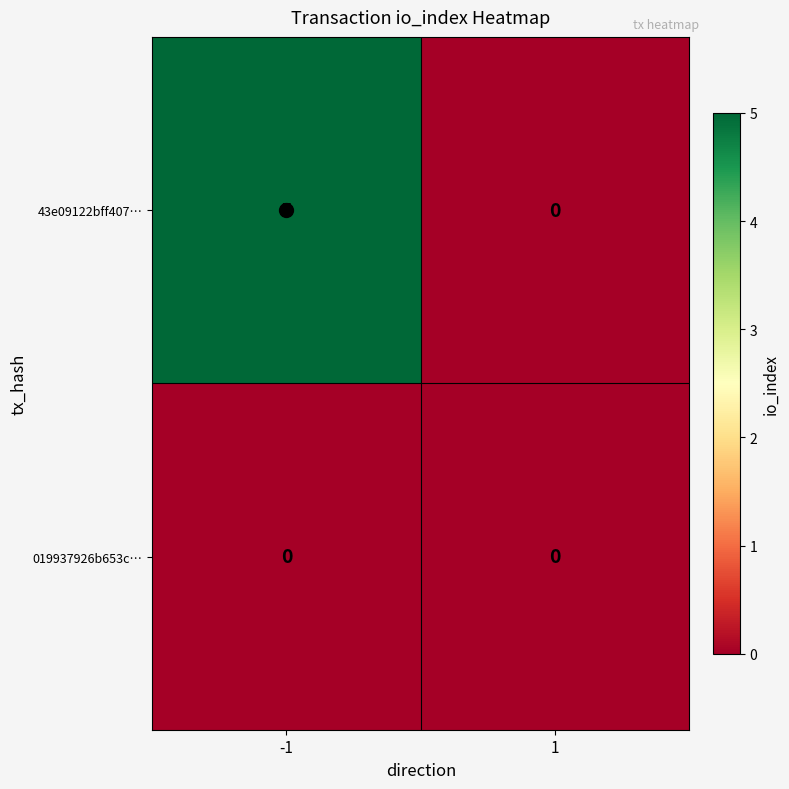

The 43e09122bff407… series shows 3 at -1. True or false?

False